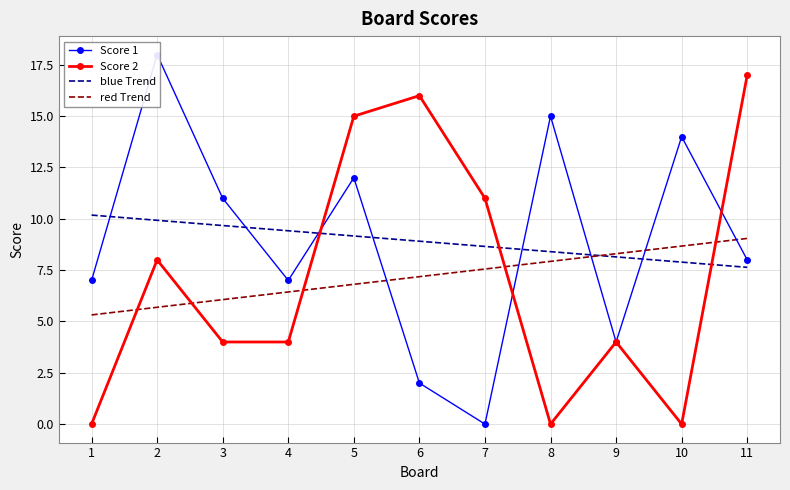

The blue Trend series shows 7.6 at 11. True or false?

True